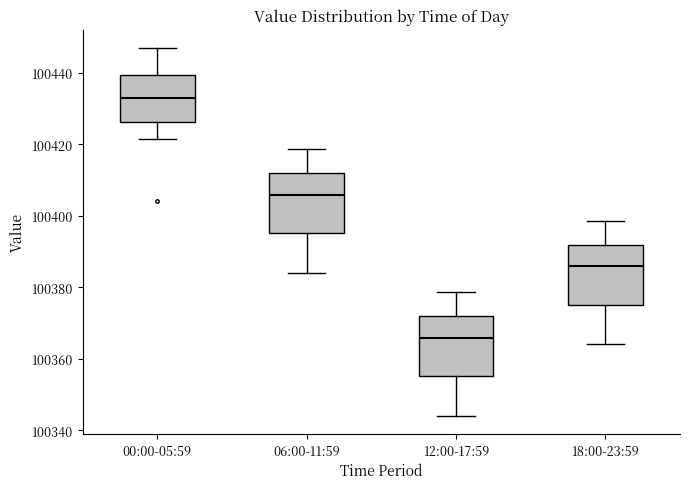

Which box's median line is the highest?

00:00-05:59